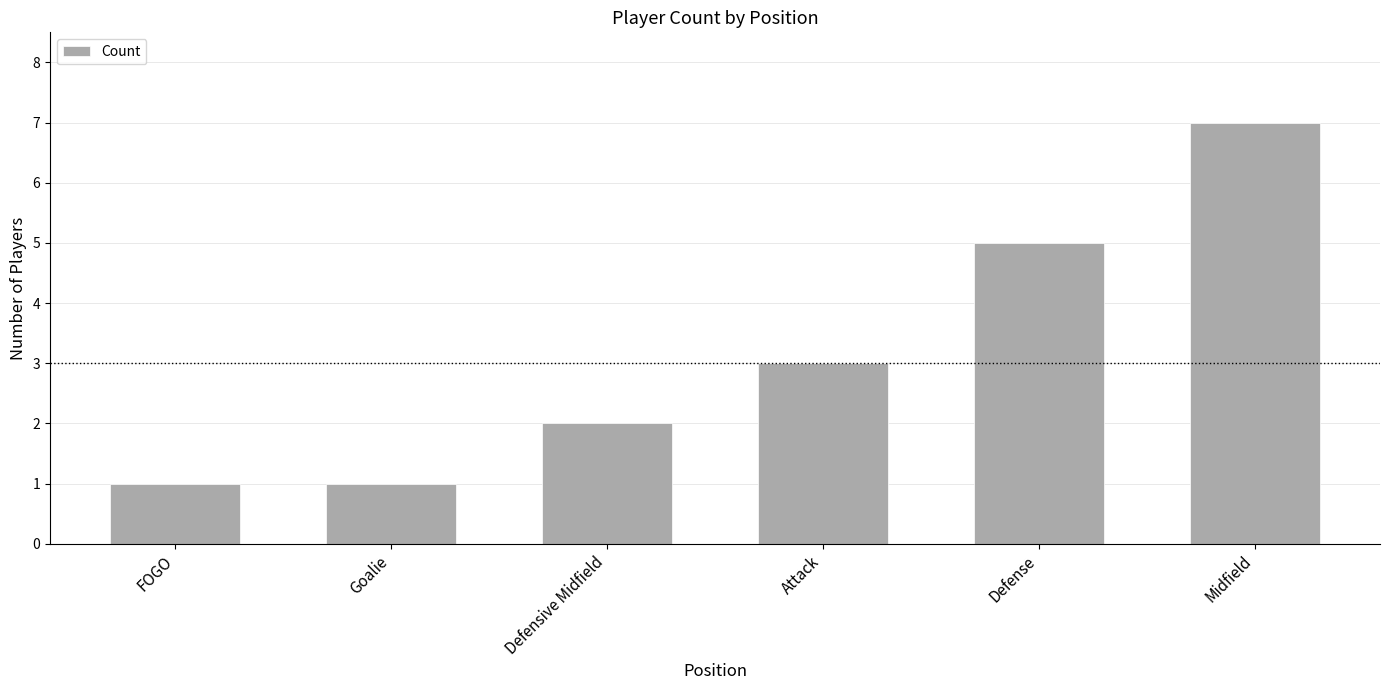

What is the difference between the maximum and second lowest values?

6